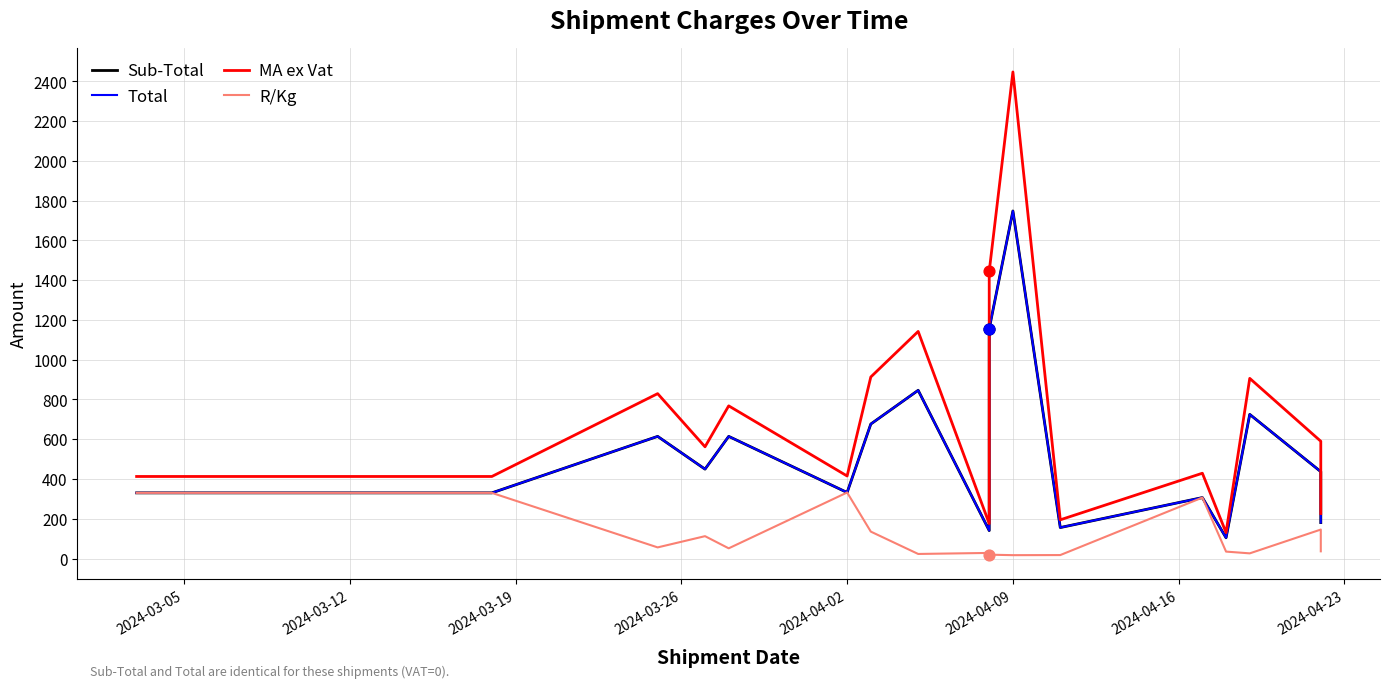

At how many categories does at least one series exceed 1317?

2